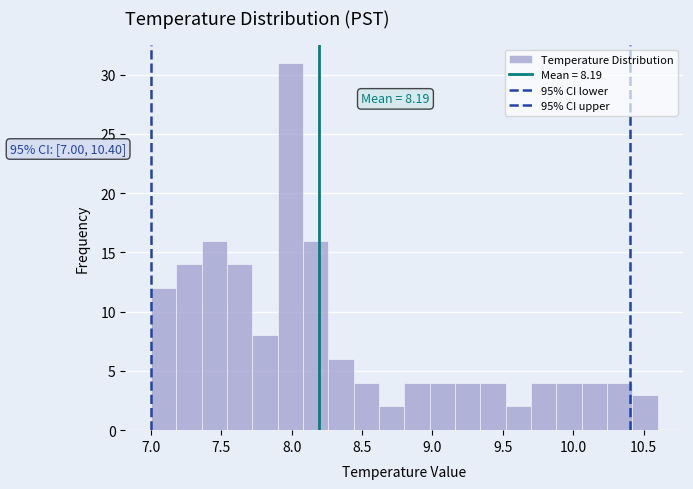

Around what value on the x-axis is the tallest bar? Give the approximate position of its centre, as read against the axis.

8.00